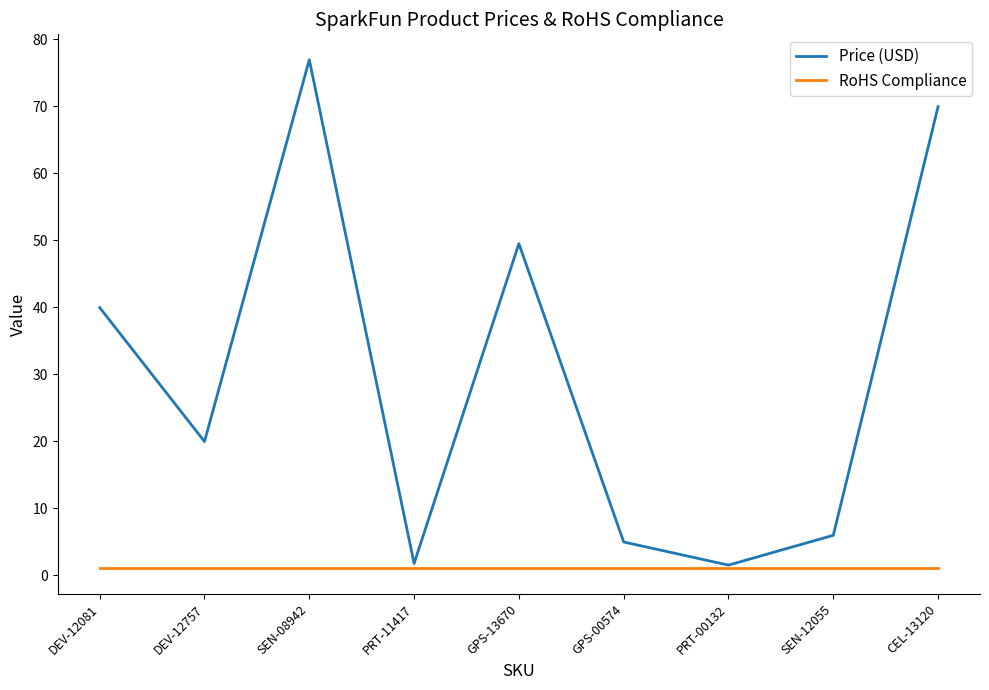

Rank the series by their average value, from highest to lowest.

Price (USD), RoHS Compliance